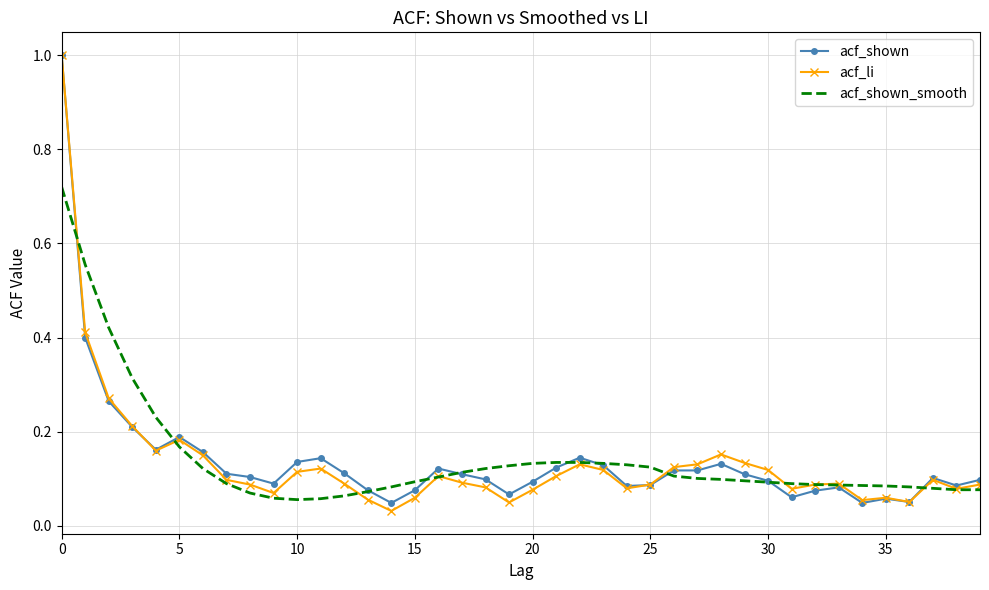

True or false: acf_shown_smooth and acf_shown intersect in this chart.

True